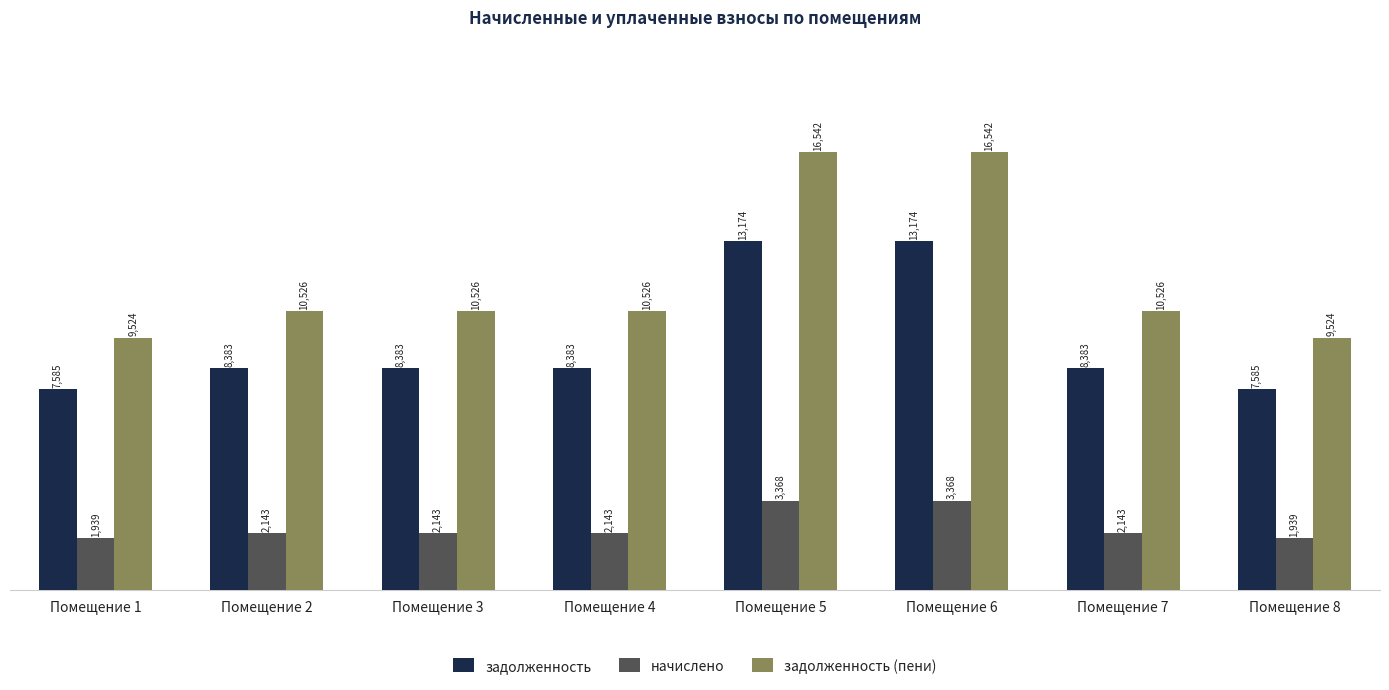

What is the minimum value for начислено?

1939.1